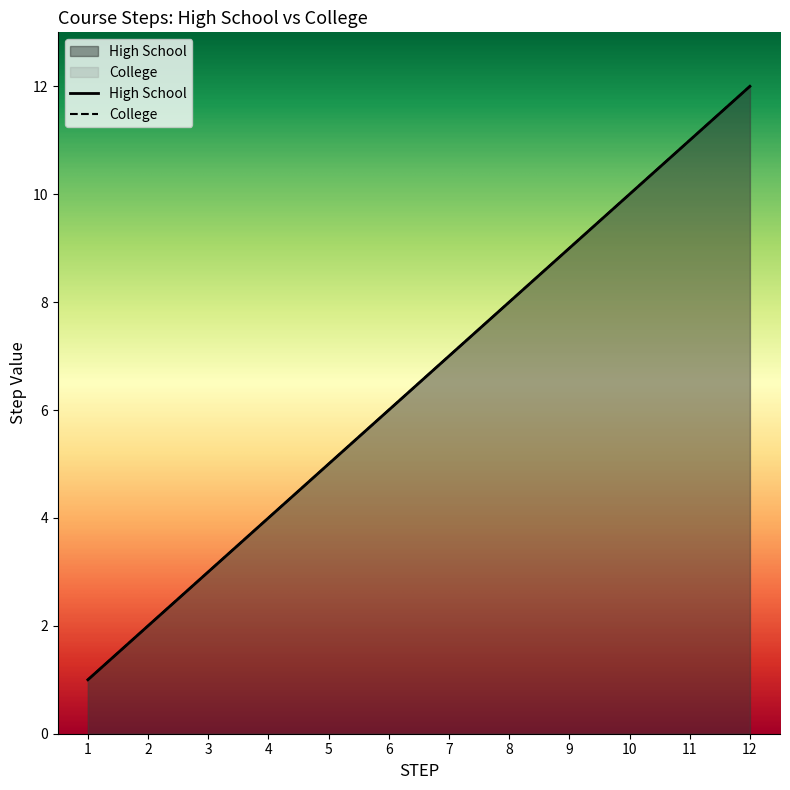

What is the sum of the College values at 6 and 9?

15